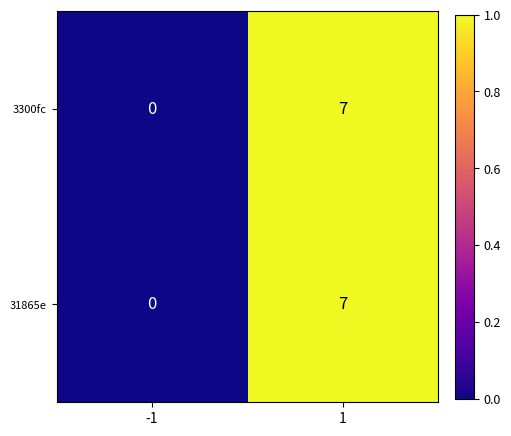

What value does the 31865e series have at 1?

7